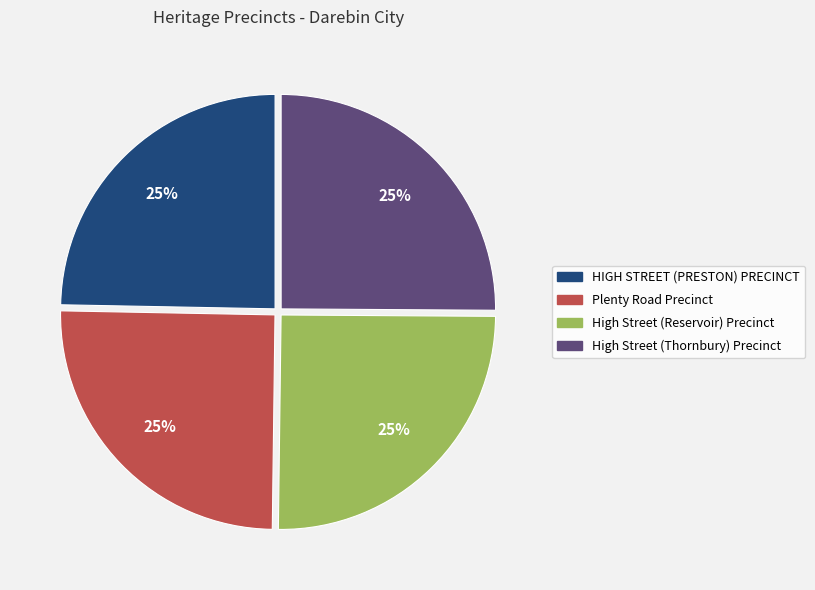

How many segments does this pie chart have?

4